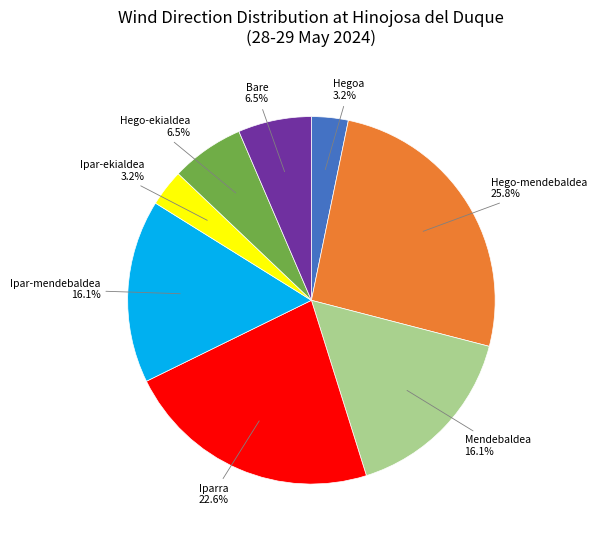

Does any single category account for the majority?

No